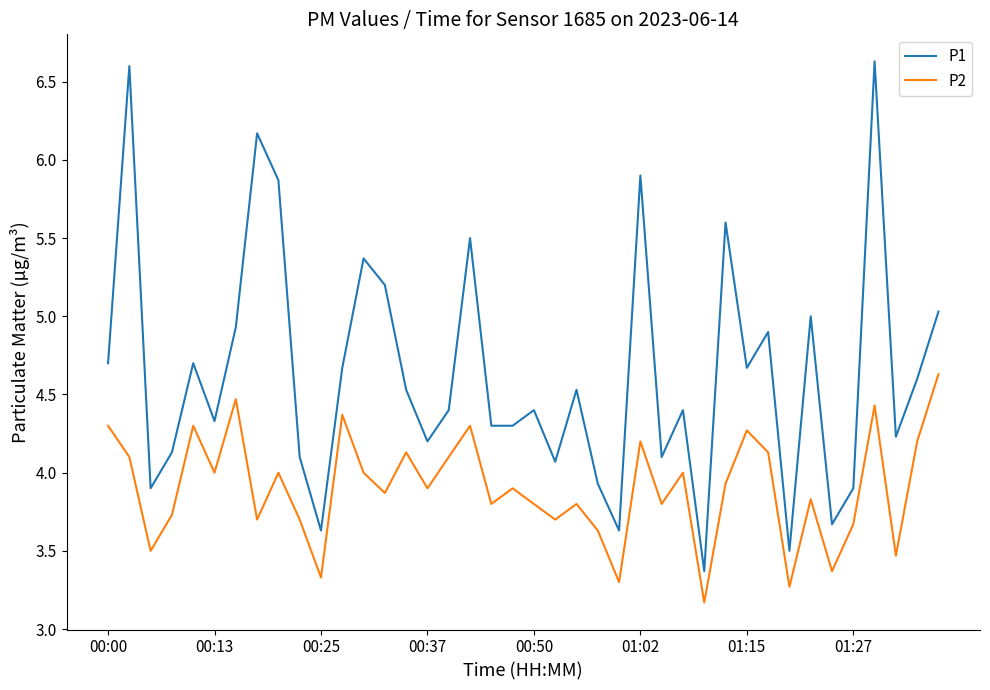

Rank the series by their maximum value, from highest to lowest.

P1, P2